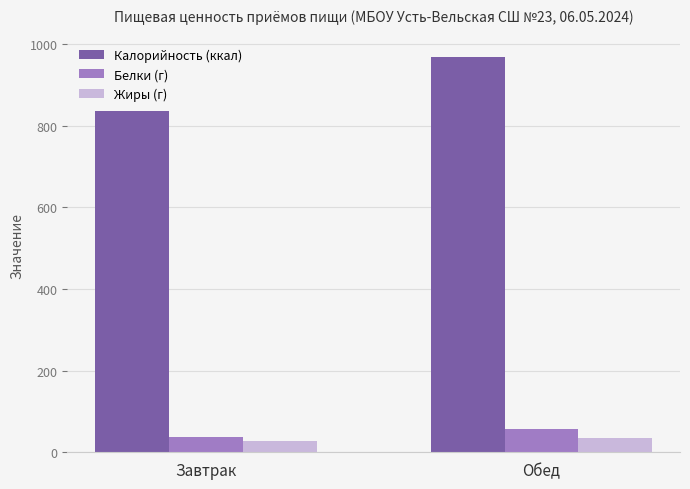

What is the smallest value displayed?

28.3